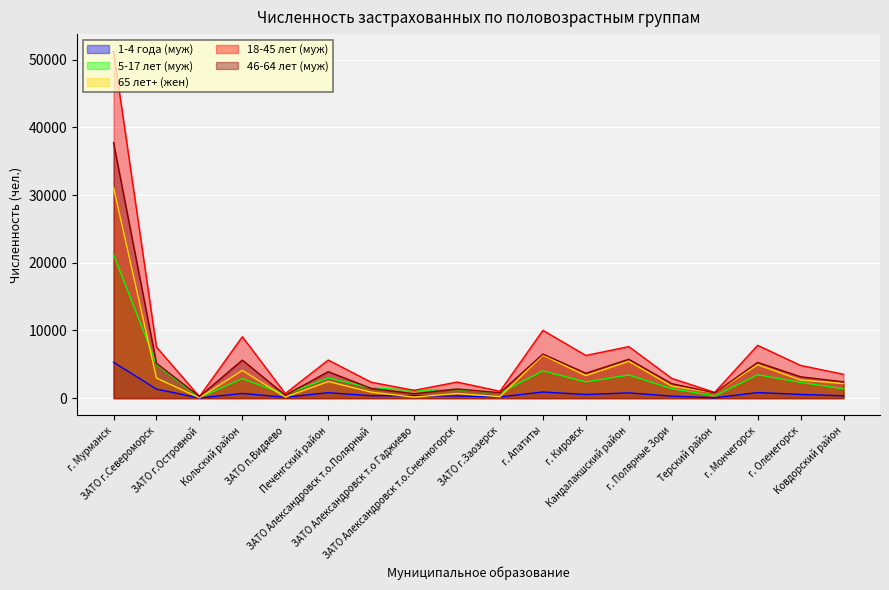

Is it true that 5-17 лет (муж) equals 2518 at г. Полярные Зори?

False